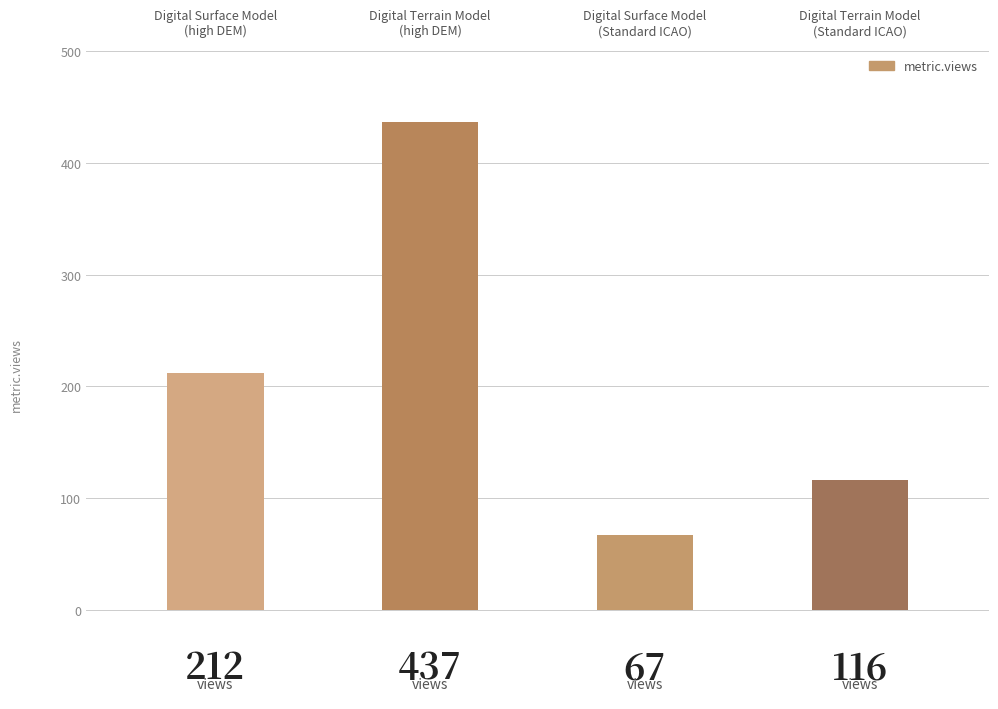

List the labels in order of value, largest first.

Digital Terrain Model
(high DEM), Digital Surface Model
(high DEM), Digital Terrain Model
(Standard ICAO), Digital Surface Model
(Standard ICAO)